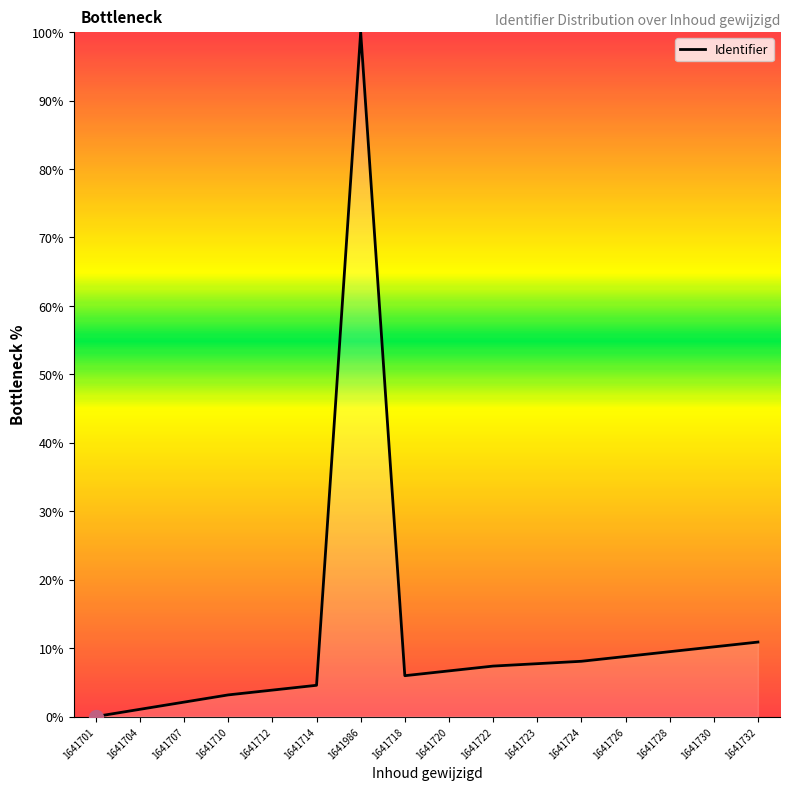

What is the difference between the values at 1641723 and 1641986?

92.3